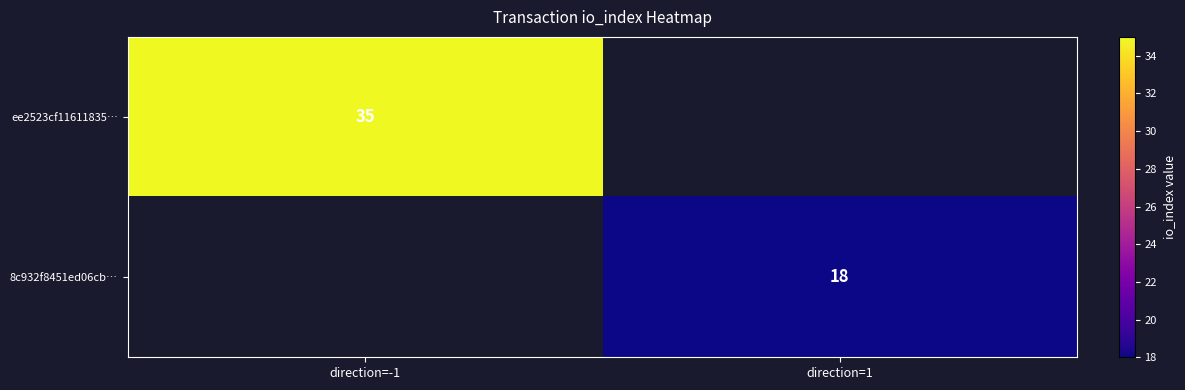

At how many categories does at least one series exceed 23?

1